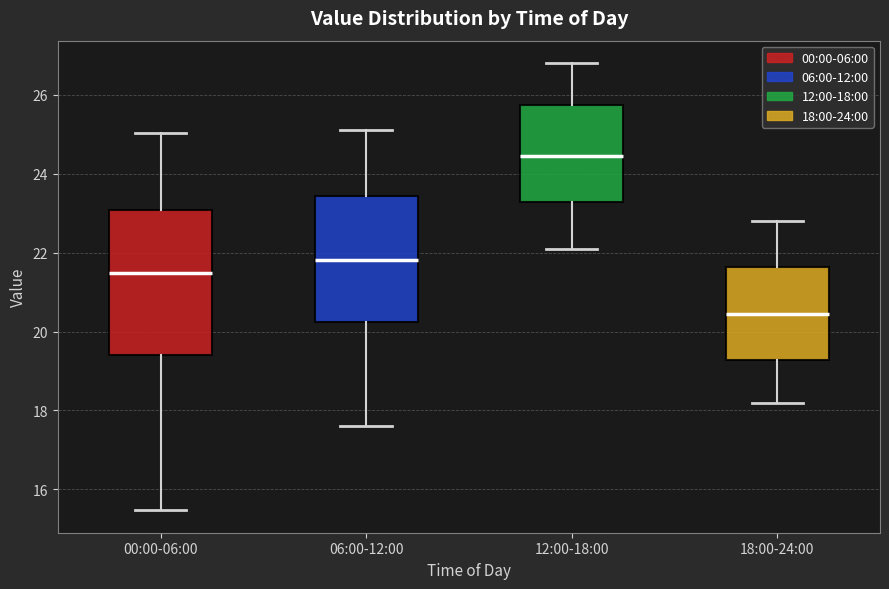

Where is the upper edge of the box for 12:00-18:00 on the y-axis? The values are not printed on the chart, so give them approximately, as read against the axis.

25.8